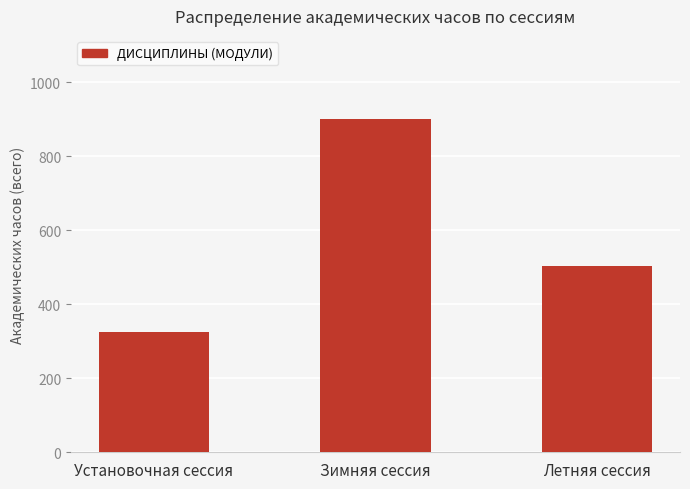

What is the label of the 1st bar from the left?

Установочная сессия